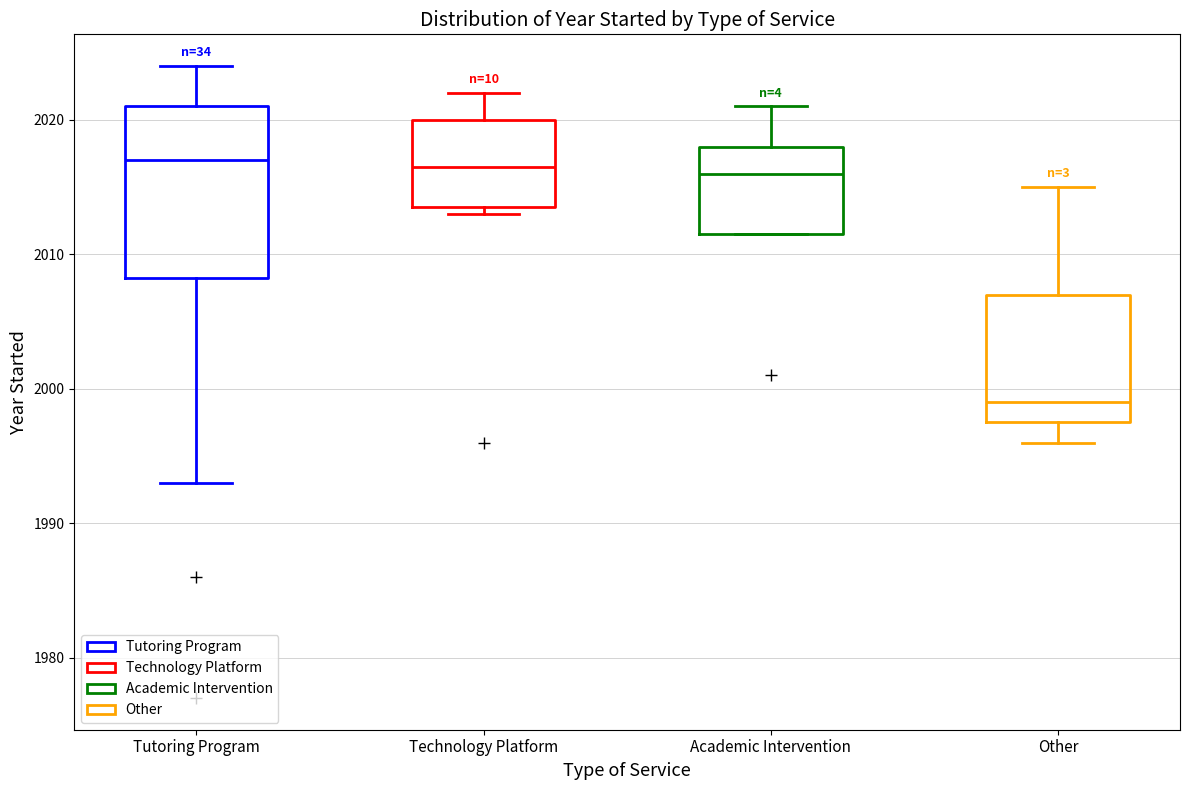

Where does the median line of the box for Academic Intervention sit on the y-axis? The values are not printed on the chart, so give them approximately, as read against the axis.

2016